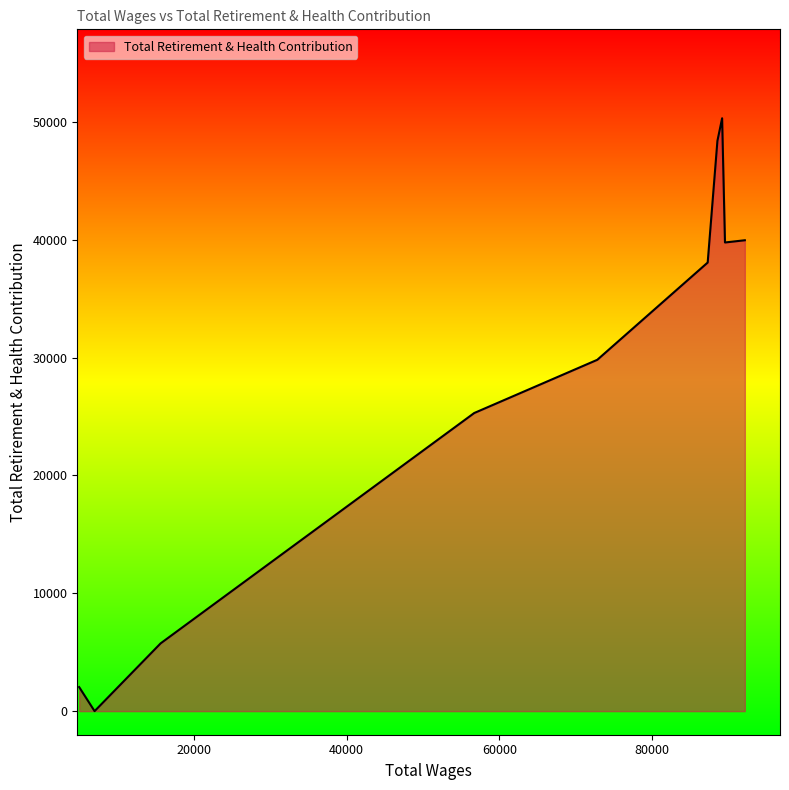

True or false: there are more than 1 points higher than both neighbors.

False